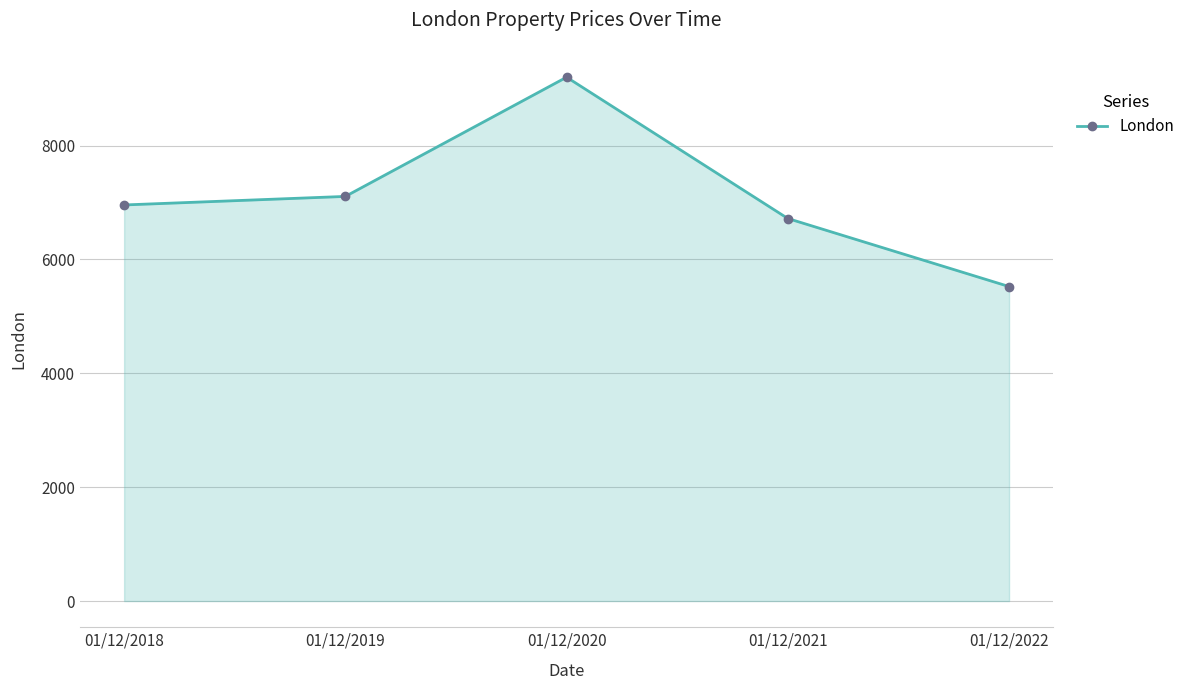

How many lines are shown in the chart?

1